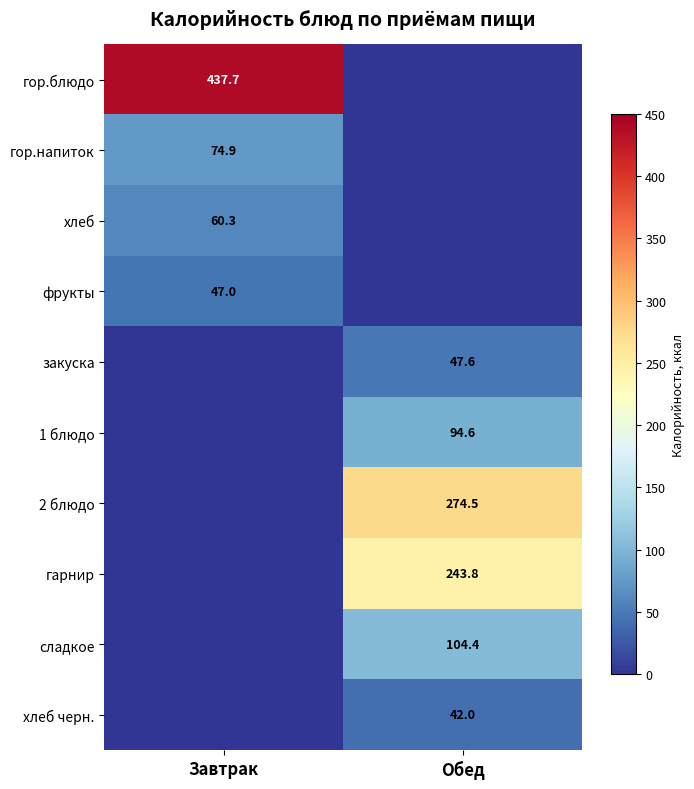

What is the greatest value displayed?

437.7